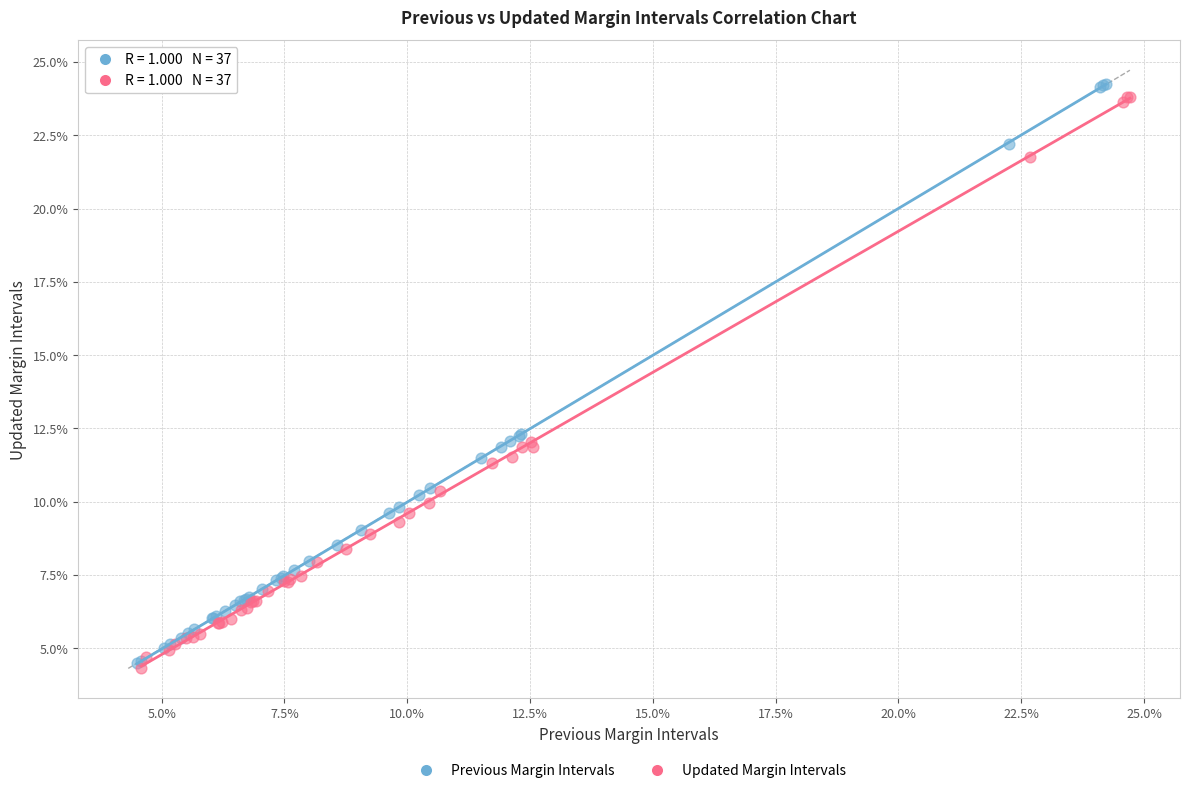

Which series reaches the maximum Y coordinate?

Previous Margin Intervals